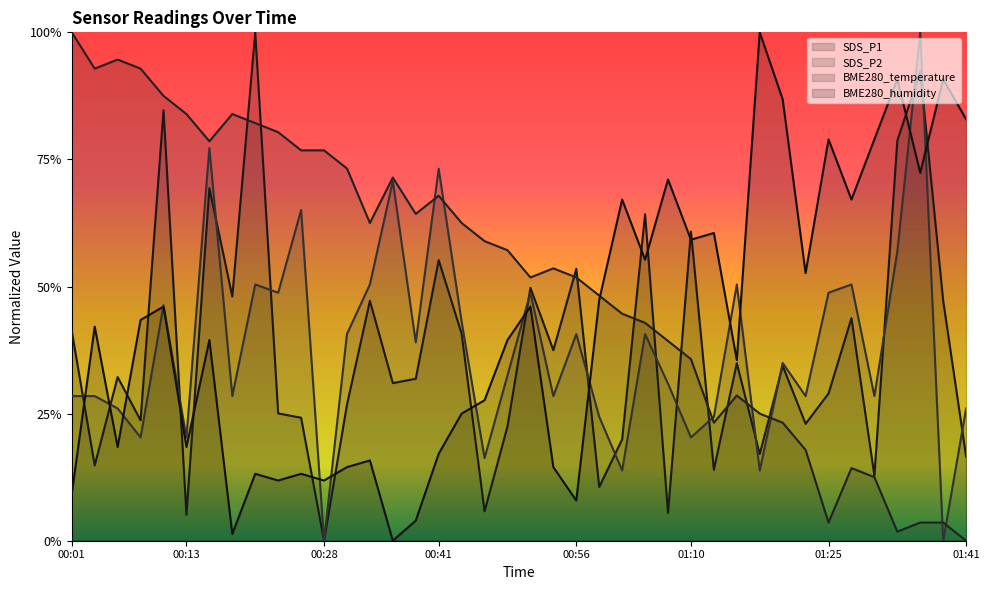

At which category does the chart reach its minimum across all series?

00:28